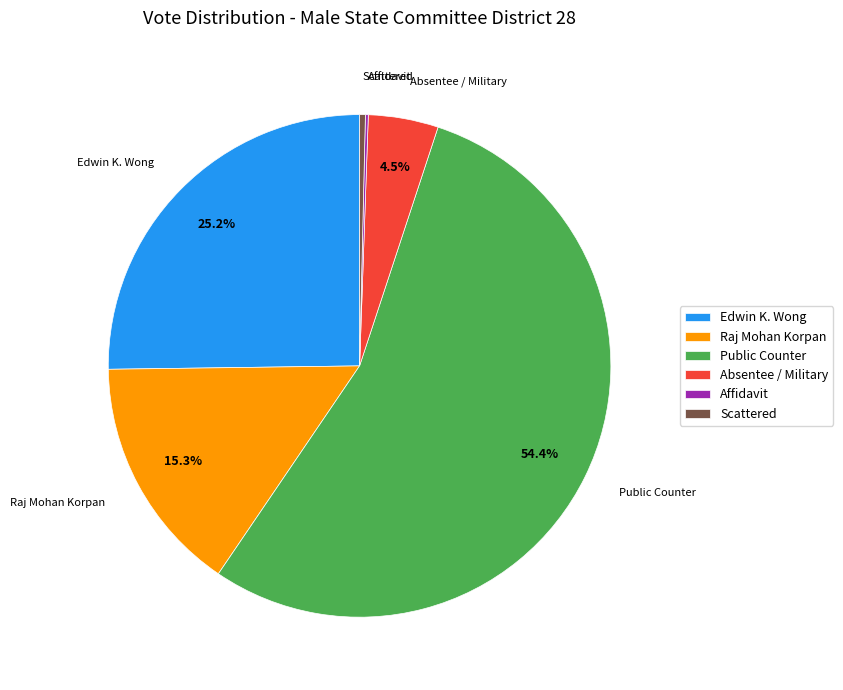

Which category accounts for the majority?

Public Counter